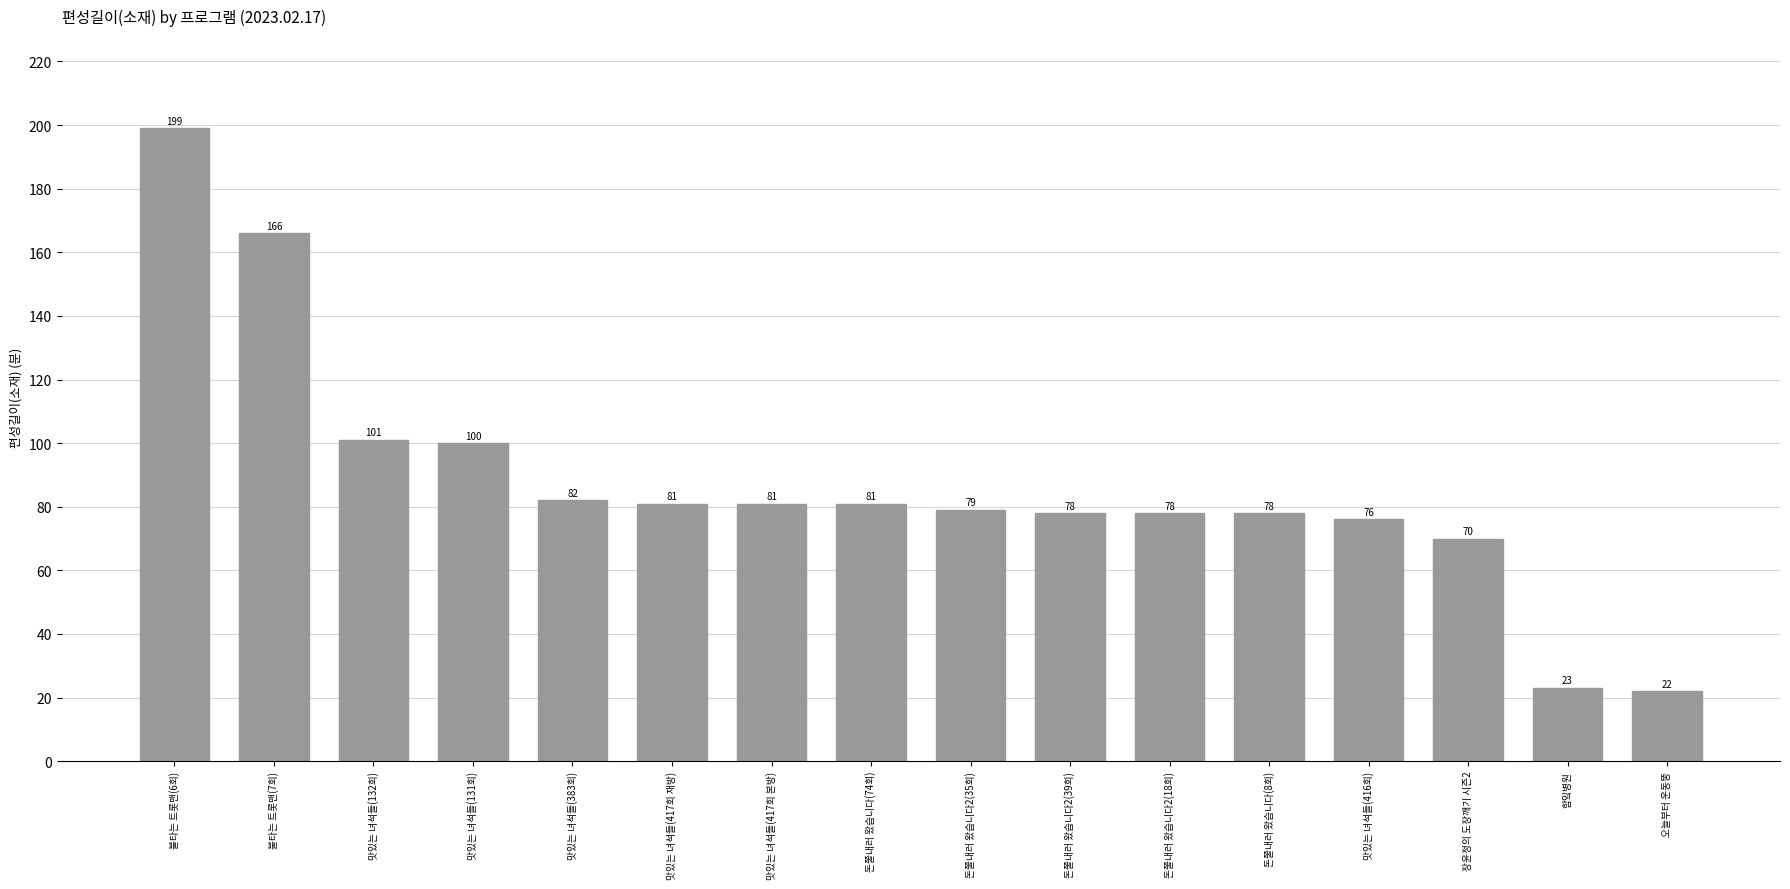

What is the label of the 15th bar from the right?

불타는 트롯맨(7회)